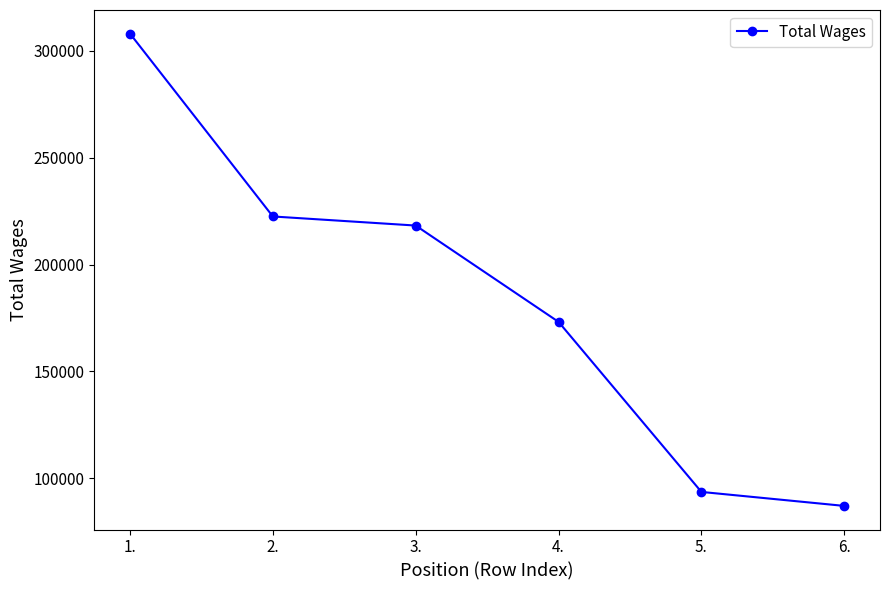

What is the minimum value shown in the chart?

87008